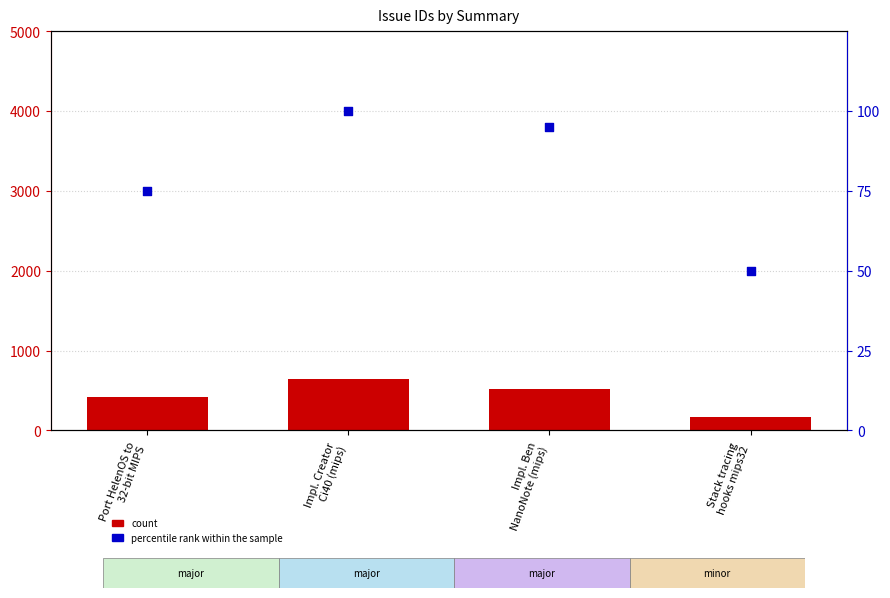

At how many categories does at least one series exceed 345?

3